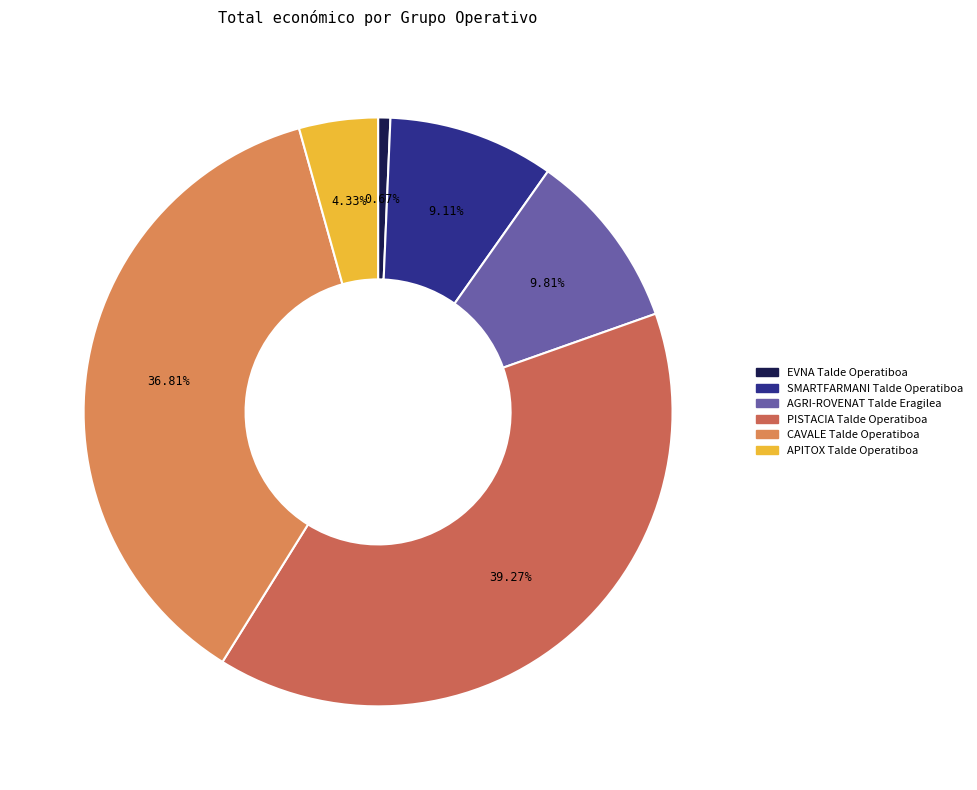

To the nearest percent, what is the difference between the CAVALE Talde Operatiboa and EVNA Talde Operatiboa slice percentages?

36%